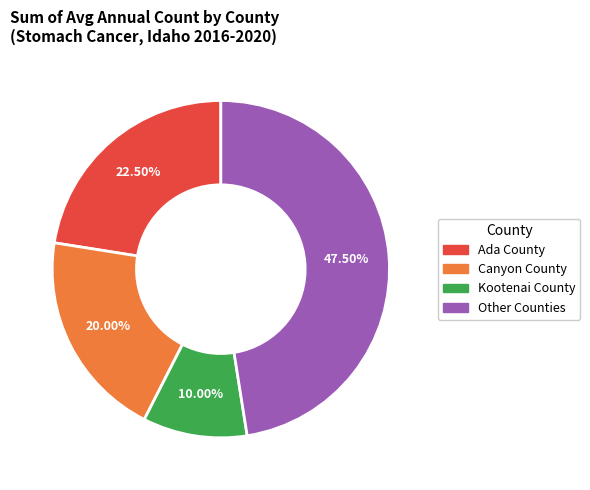

Is there a majority slice in this chart?

No